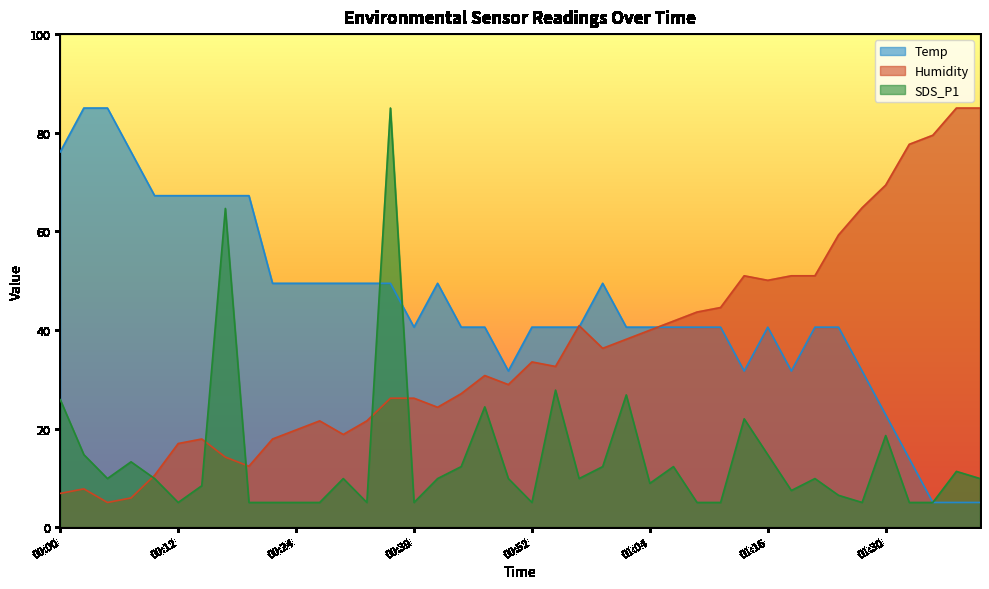

Where does the Humidity series first go above 32?

00:52